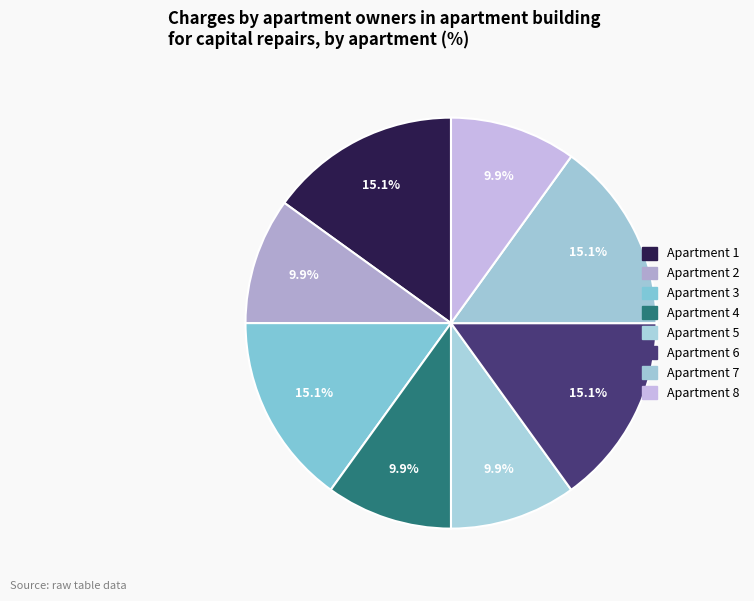

What is the smallest slice in the pie chart?

2